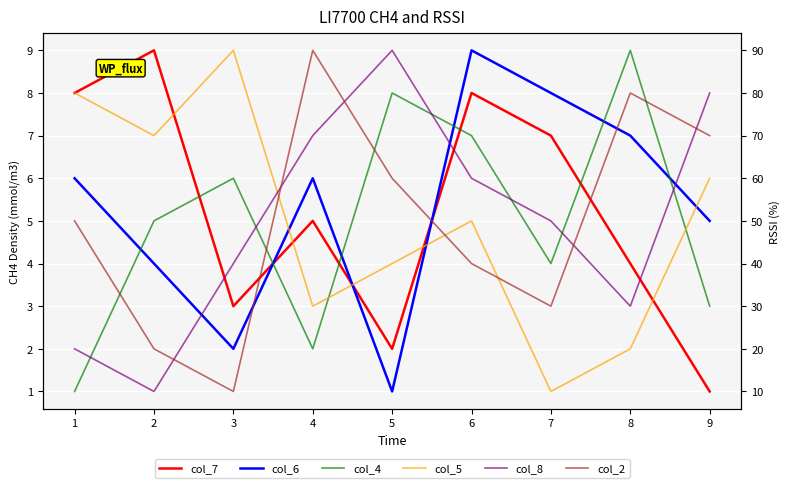

Between which two adjacent categories do col_6 and col_2 first intersect?

3 and 4